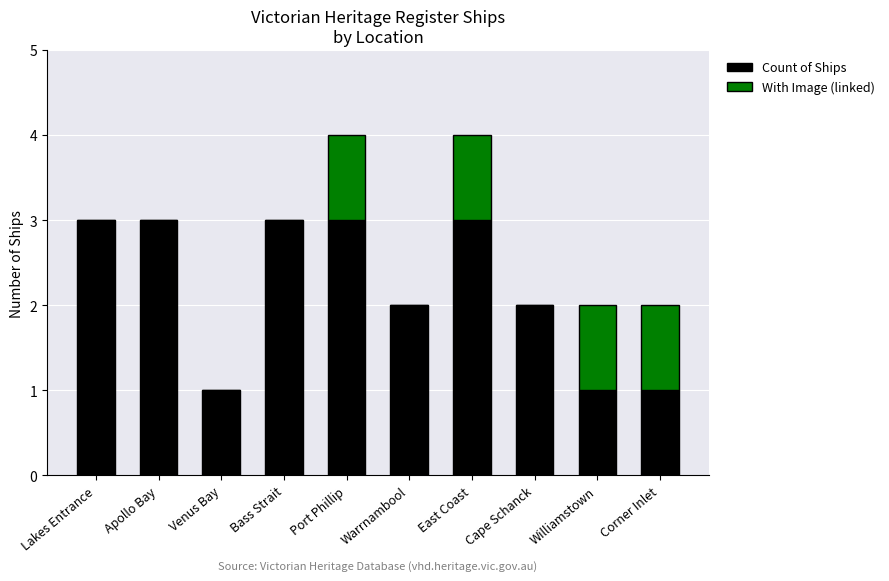

What is the maximum value for Count of Ships?

3